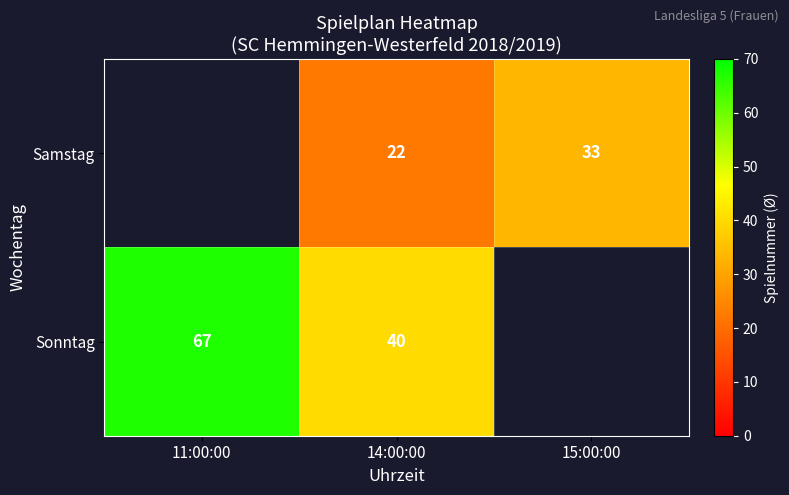

What is the spread (max minus min) of values at 14:00:00?

18